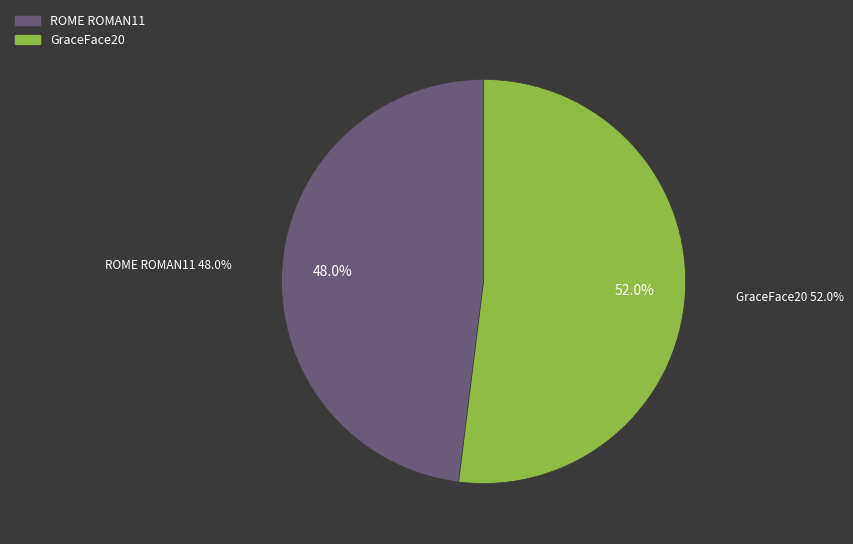

To the nearest percent, what is the difference between the largest and smallest slice percentages?

4%